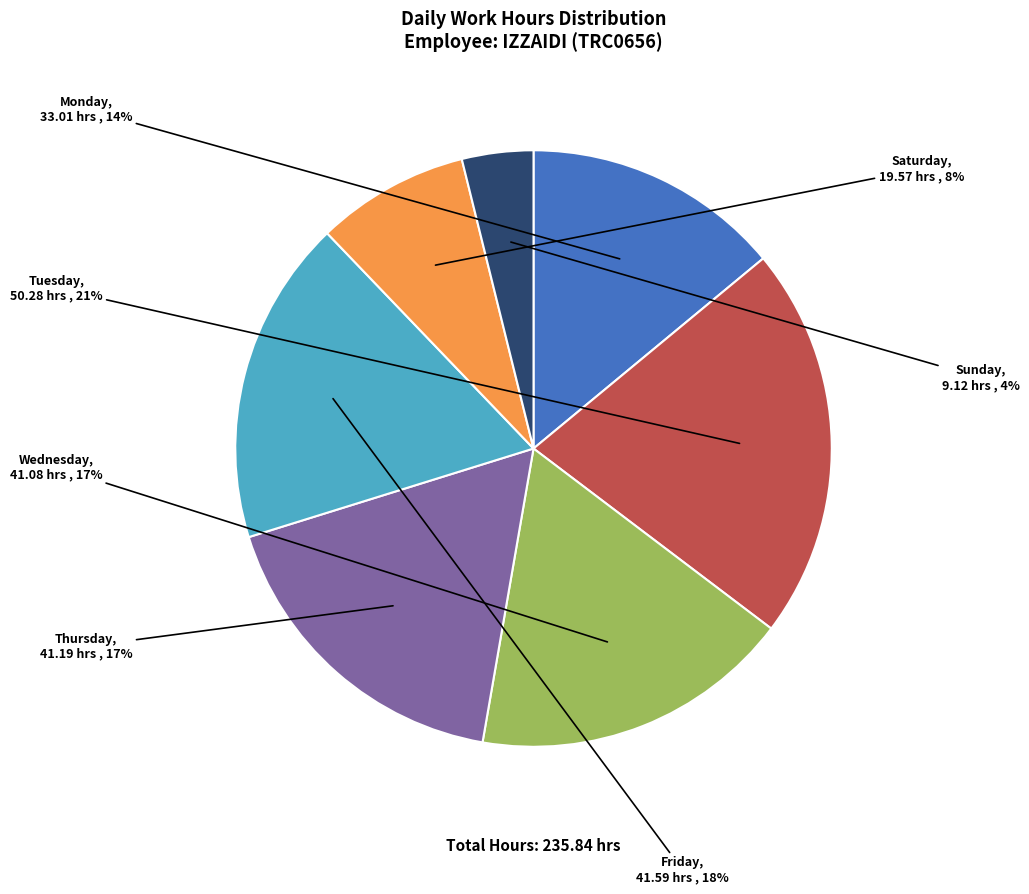

To the nearest percent, what is the average slice percentage?

14%